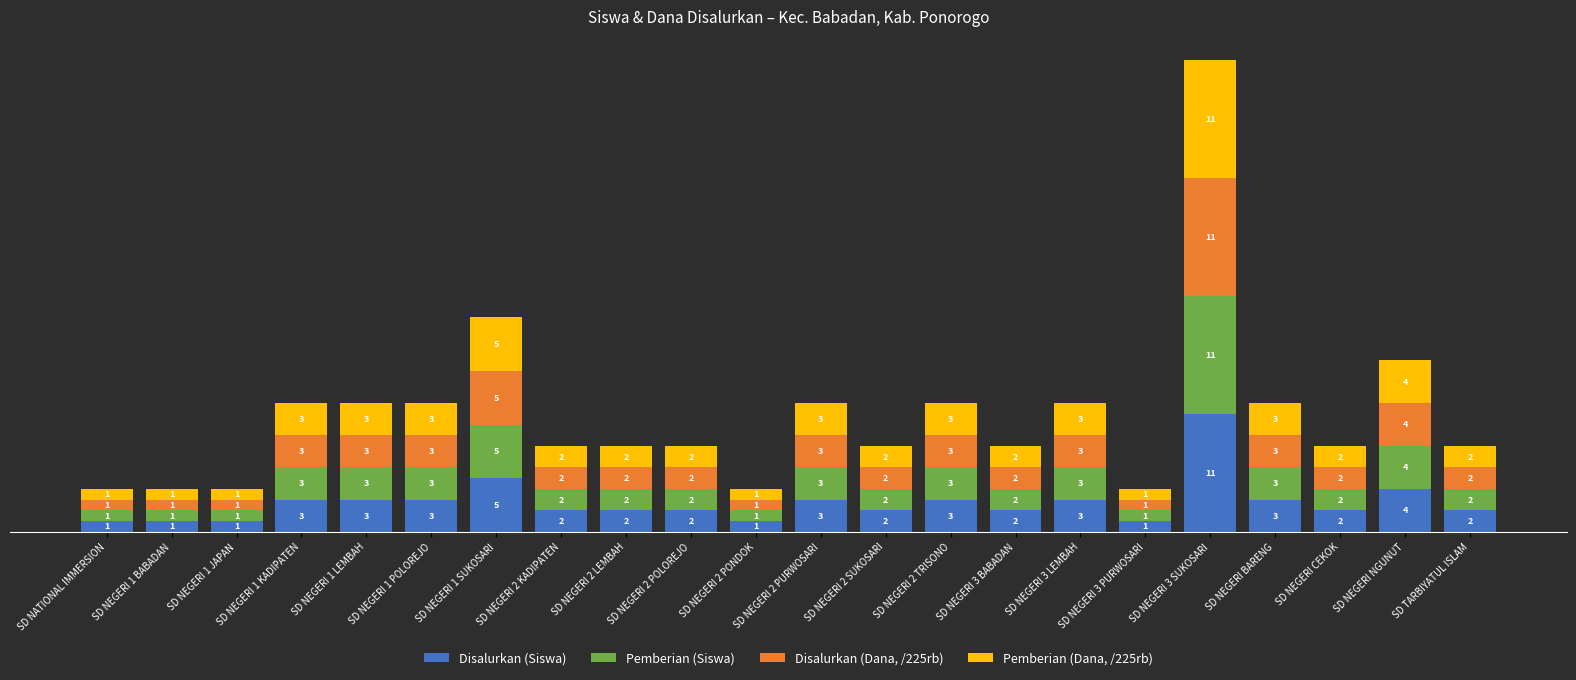

What is the highest value of the Disalurkan (Siswa) series?

11